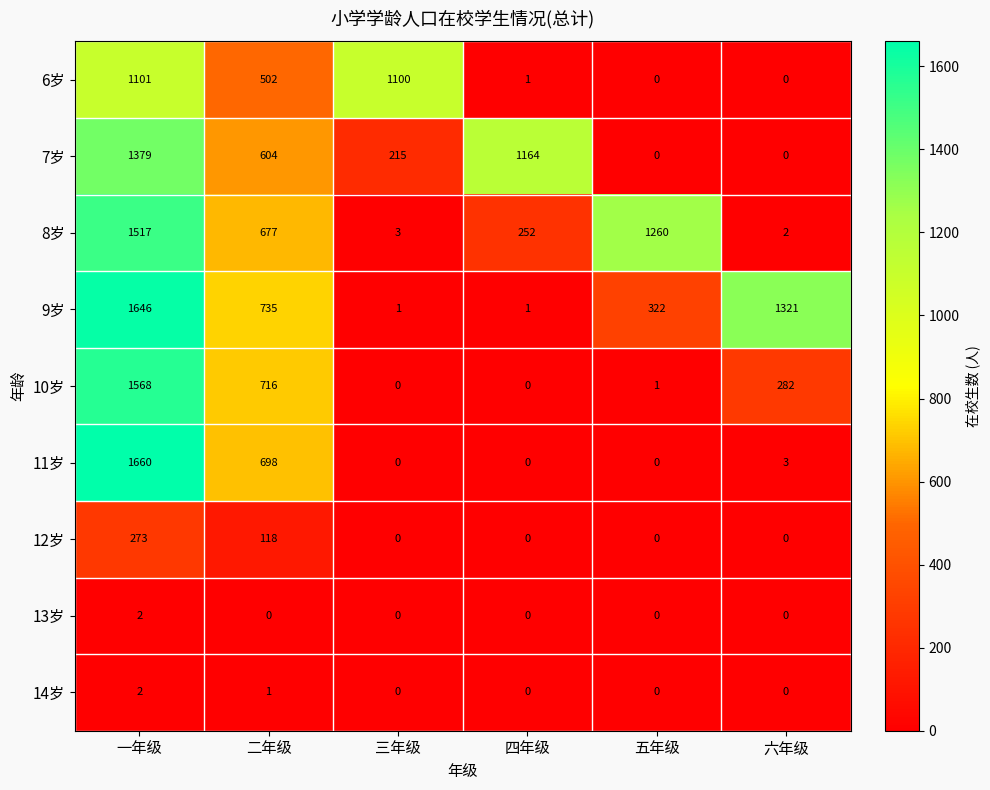

What is the spread (max minus min) of values at 四年级?

1164